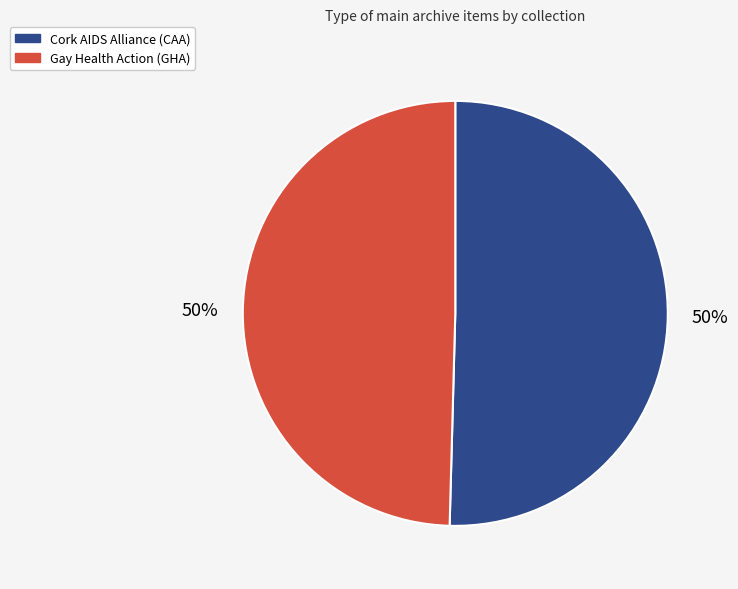

Count the number of slices in the pie.

2